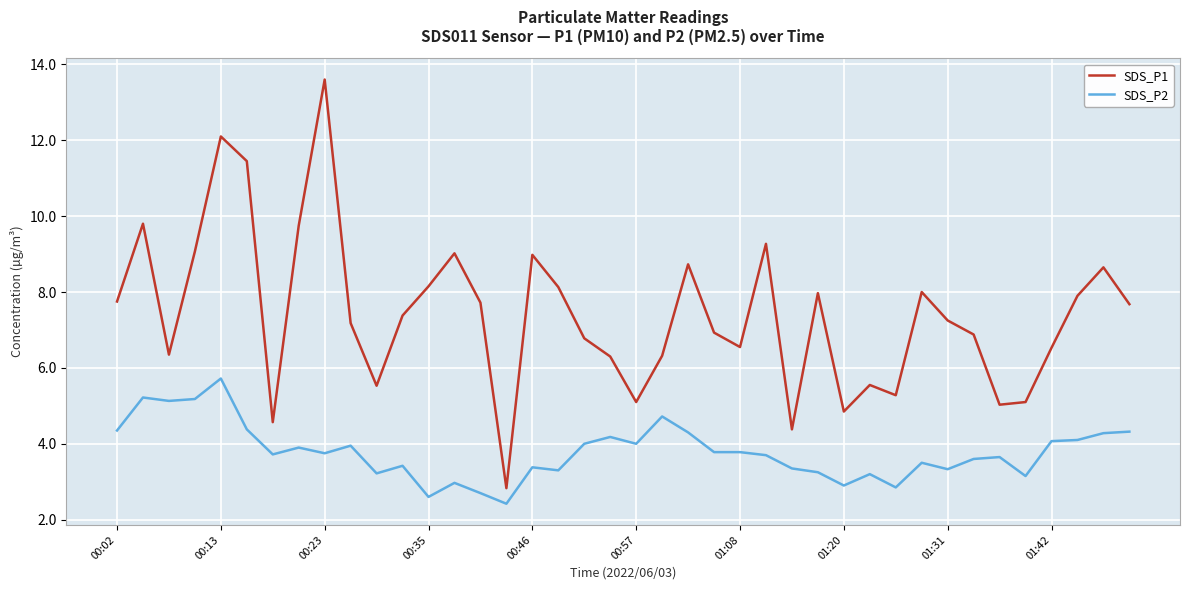

What is the maximum value shown in the chart?

13.6